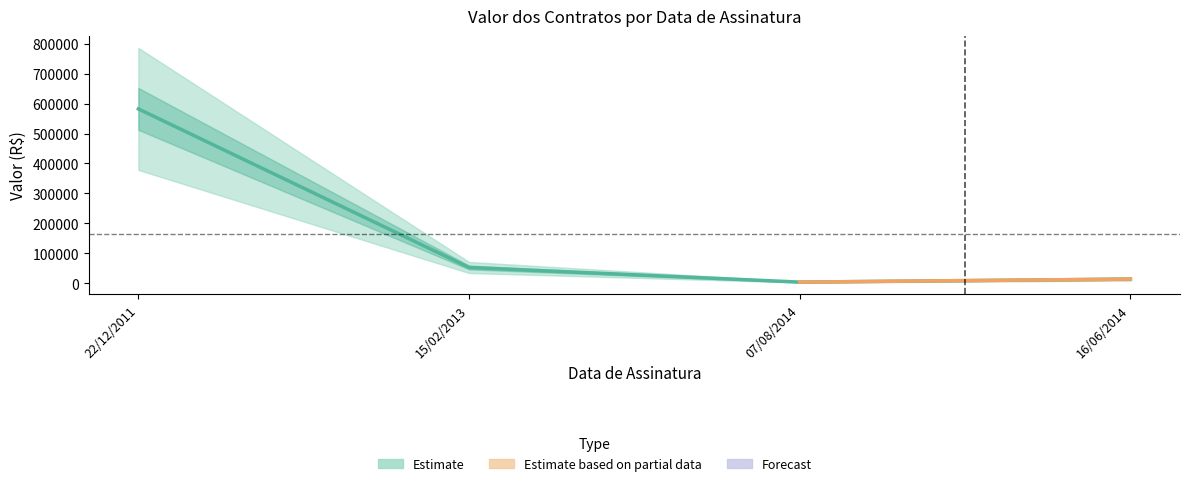

Between 16/06/2014 and 15/02/2013, which is larger?

15/02/2013